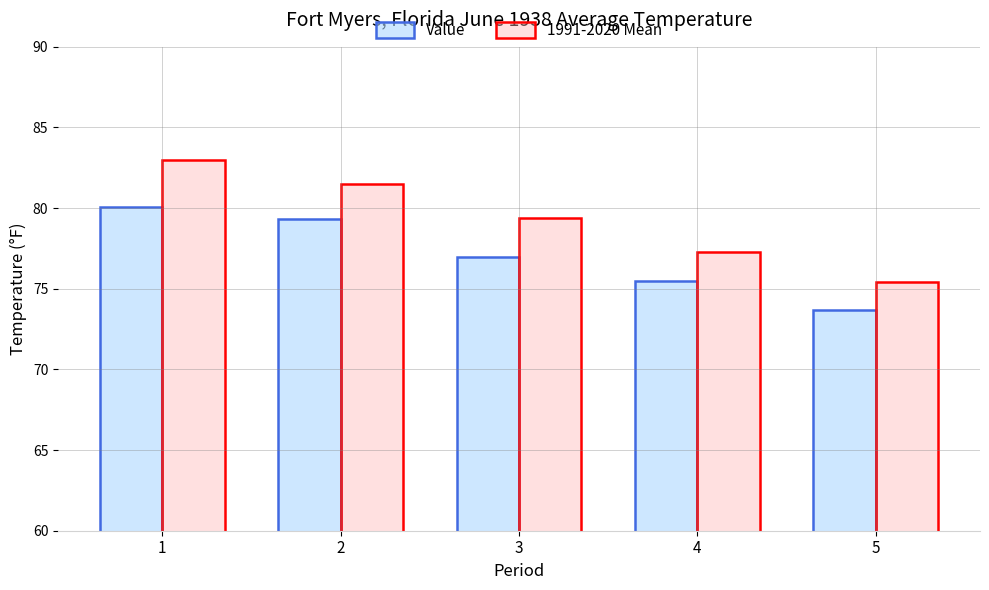

Between 1 and 2, which series saw the biggest shift?

1991-2020 Mean